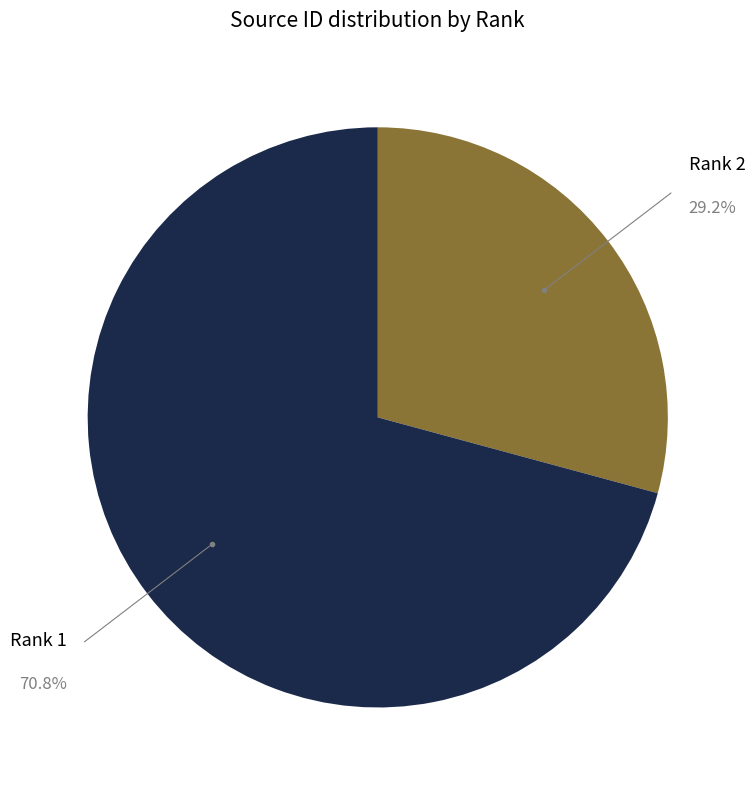

Does any single category account for the majority?

Yes